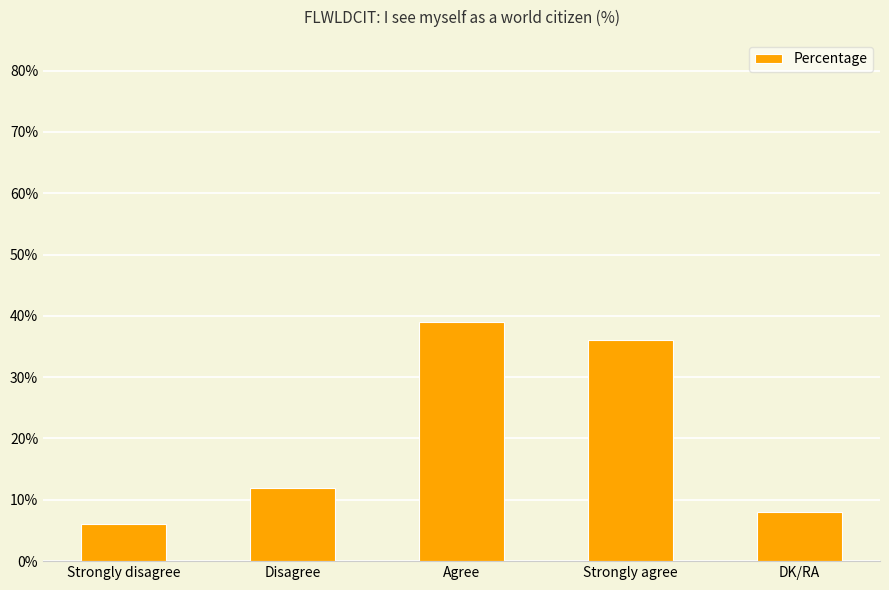

At which label is the value closest to 22?

Disagree